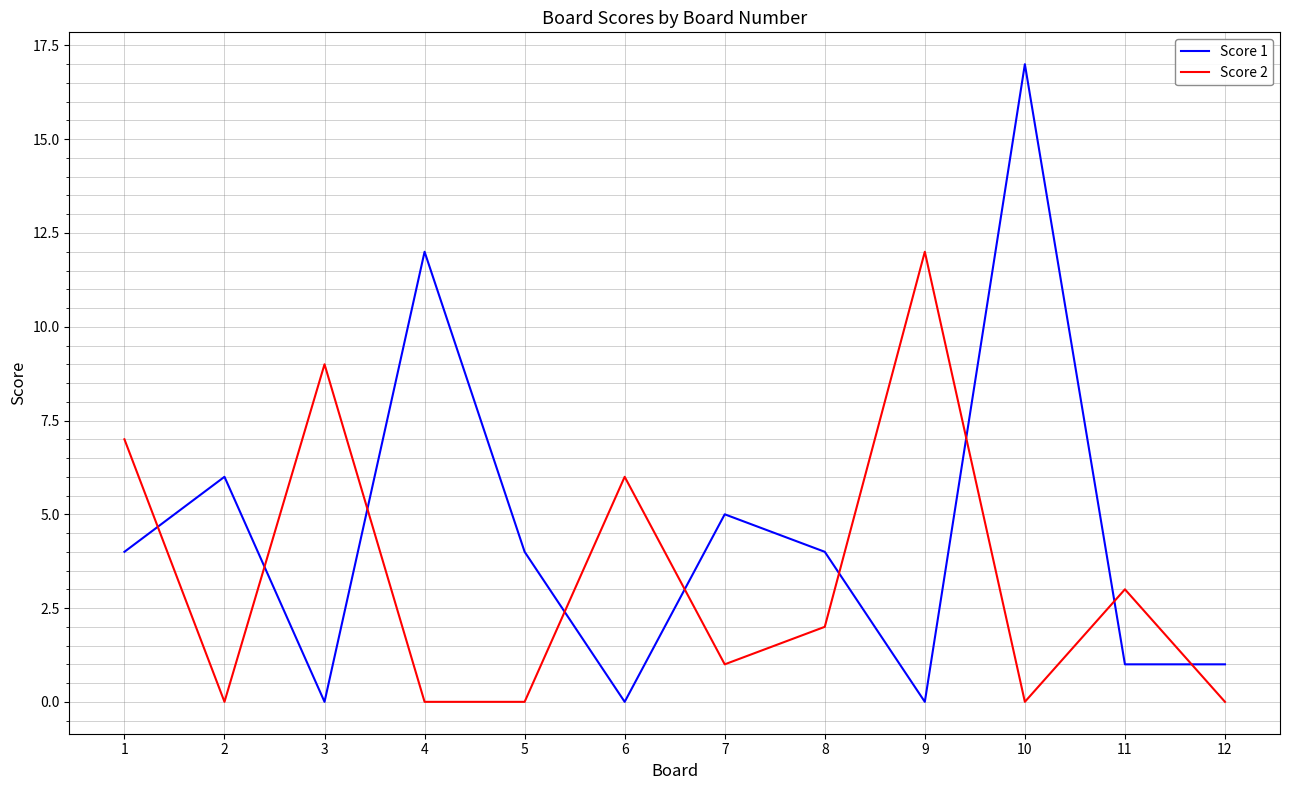

True or false: Score 1 has more than 2 interior local peaks.

True